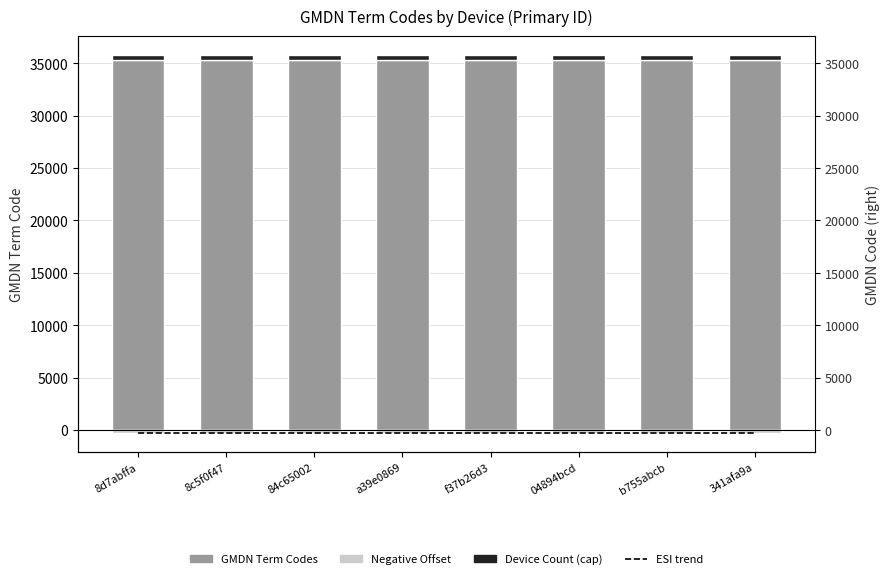

At how many categories does at least one series exceed 17863?

8